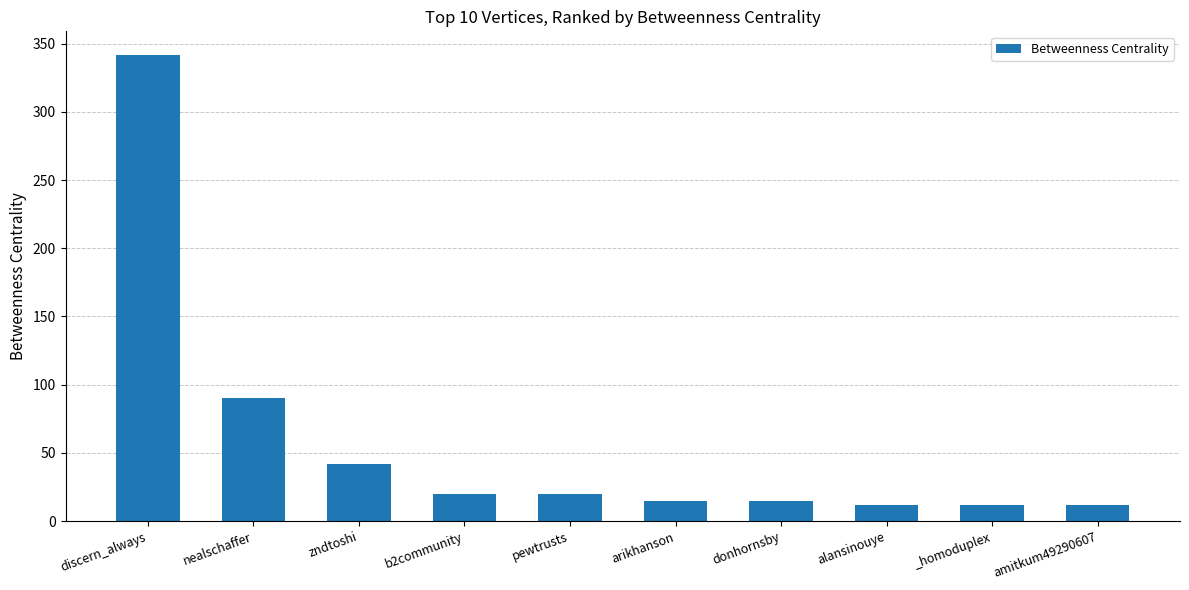

What position from the right is nealschaffer?

9